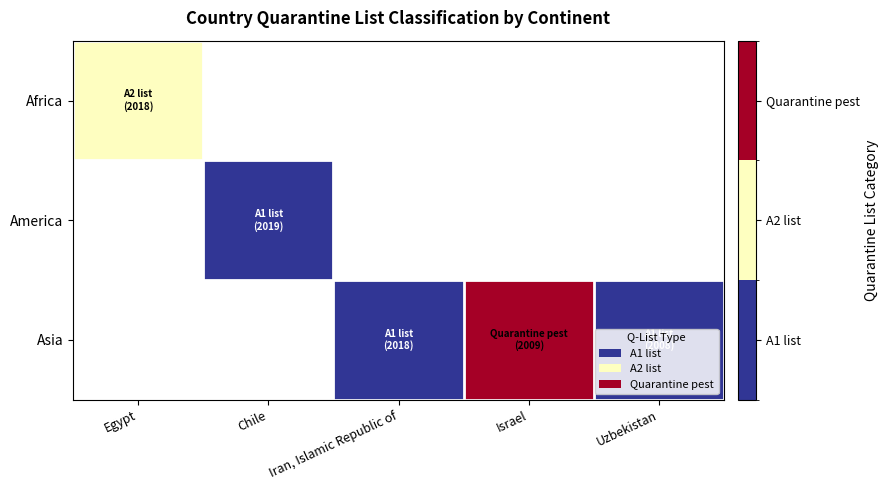

Which series has the largest range (max minus min)?

Africa